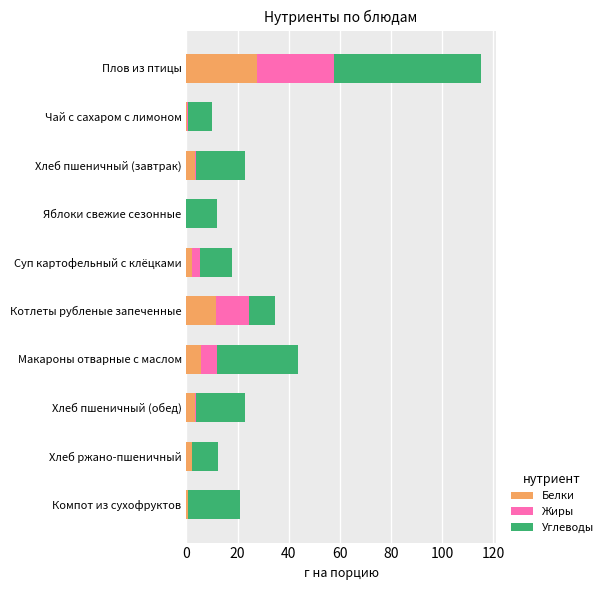

At which label does Белки reach its peak?

Плов из птицы